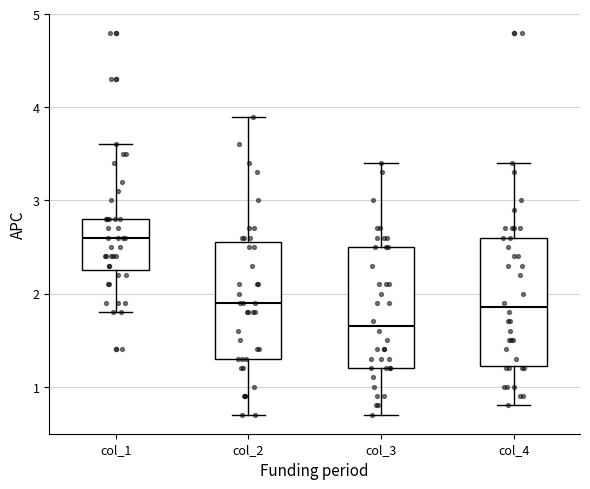

Reading left to right, read every box against the y-axis: the position of its median line, the range the box covers, and the ends of its whiskers. The values are not printed on the chart, so give them approximately, as read against the axis.

col_1: median 2.6, box 2.3 to 2.8, whiskers 1.8 to 3.6
col_2: median 1.9, box 1.3 to 2.6, whiskers 0.7 to 3.9
col_3: median 1.7, box 1.2 to 2.5, whiskers 0.7 to 3.4
col_4: median 1.9, box 1.2 to 2.6, whiskers 0.8 to 3.4